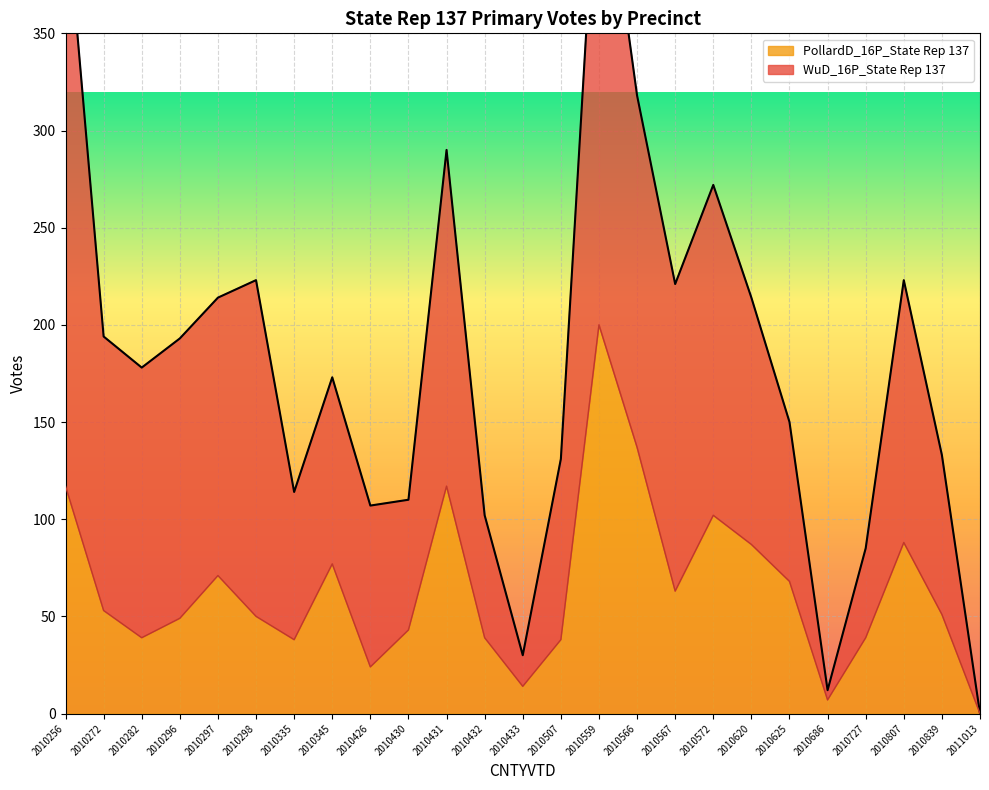

How many points are lower than both their immediate neighbors (excluding endpoints)?

6